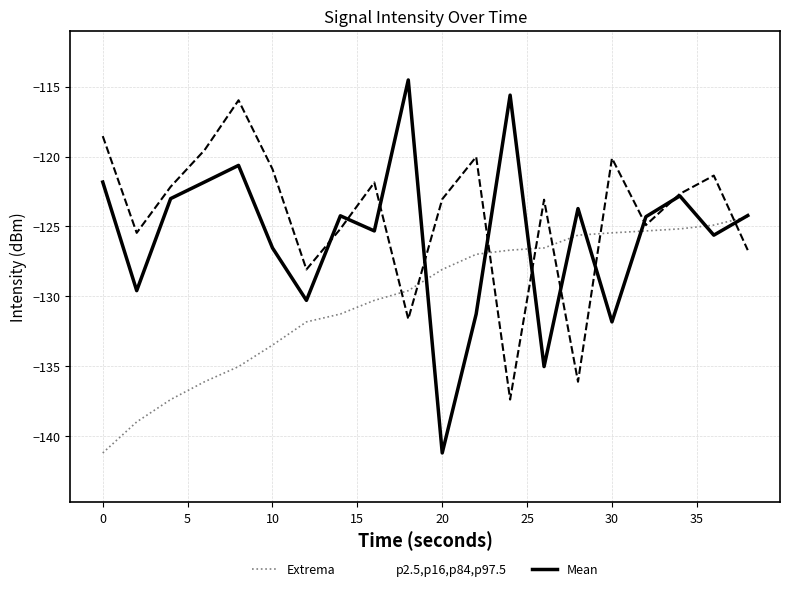

What is the maximum value for p2.5,p16,p84,p97.5?

-116.0